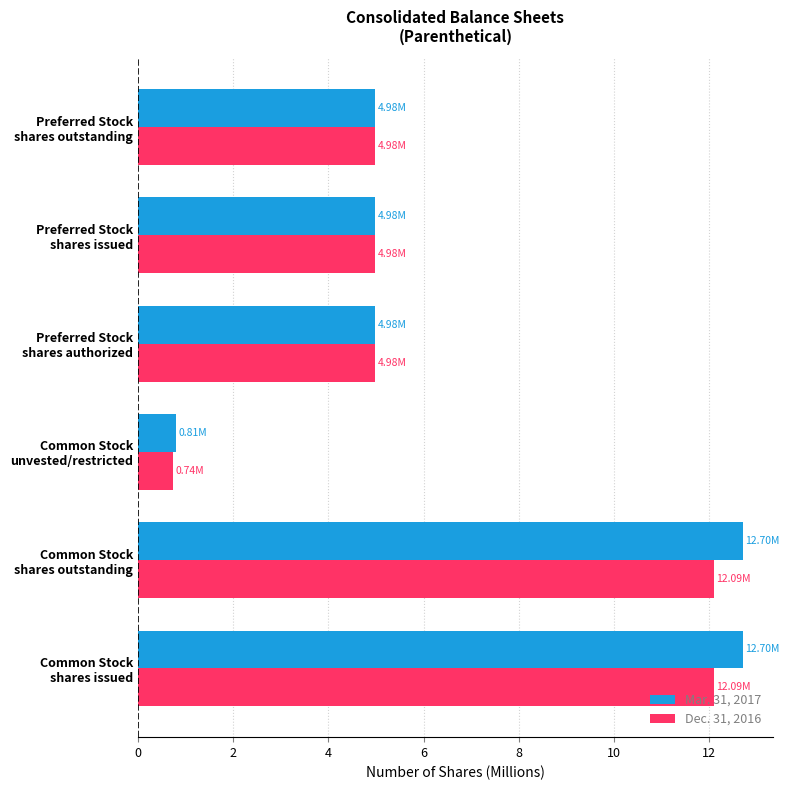

List the series in order of their overall mean, highest first.

Mar. 31, 2017, Dec. 31, 2016